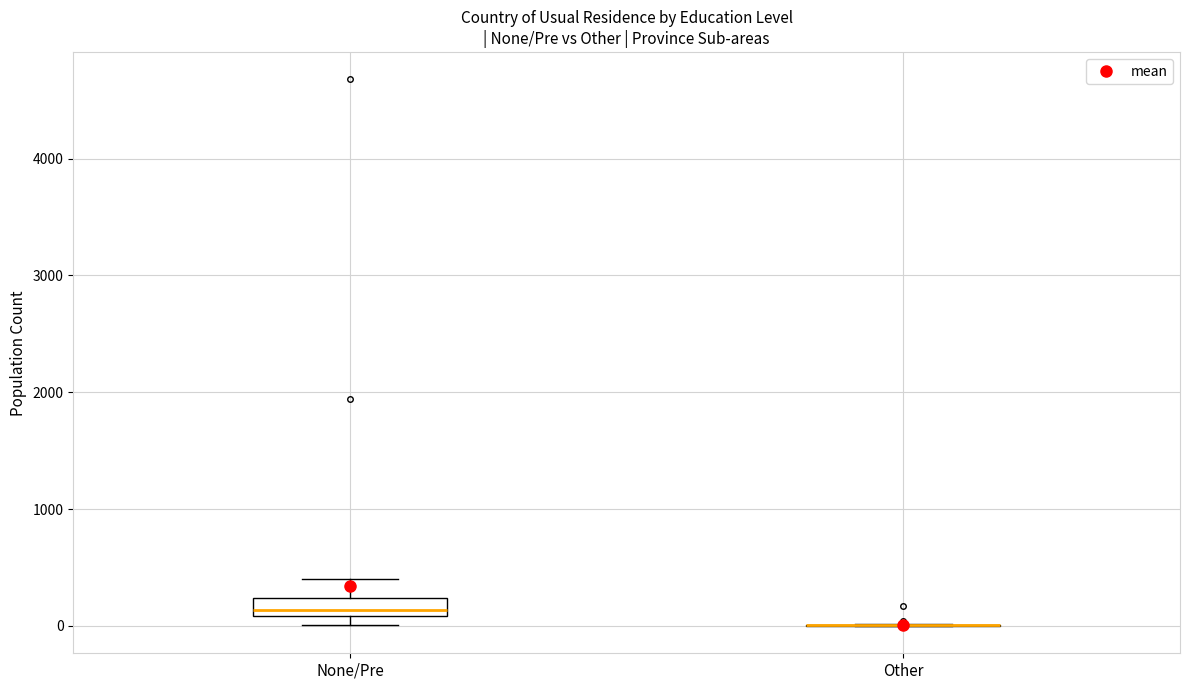

Reading left to right, read every box against the y-axis: the position of its median line, the range the box covers, and the ends of its whiskers. The values are not printed on the chart, so give them approximately, as read against the axis.

None/Pre: median 100 (just above the box's lower edge), box 100 to 200, whiskers 0 to 400
Other: box collapsed to a line at 0, whiskers 0 to 0